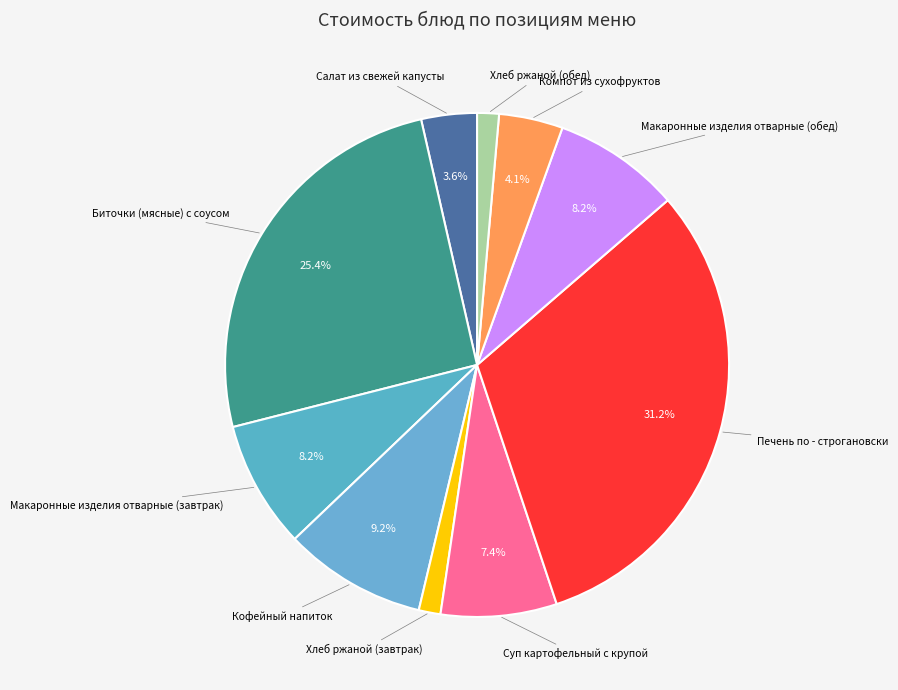

To the nearest percent, what portion does Хлеб ржаной (обед) represent?

1%